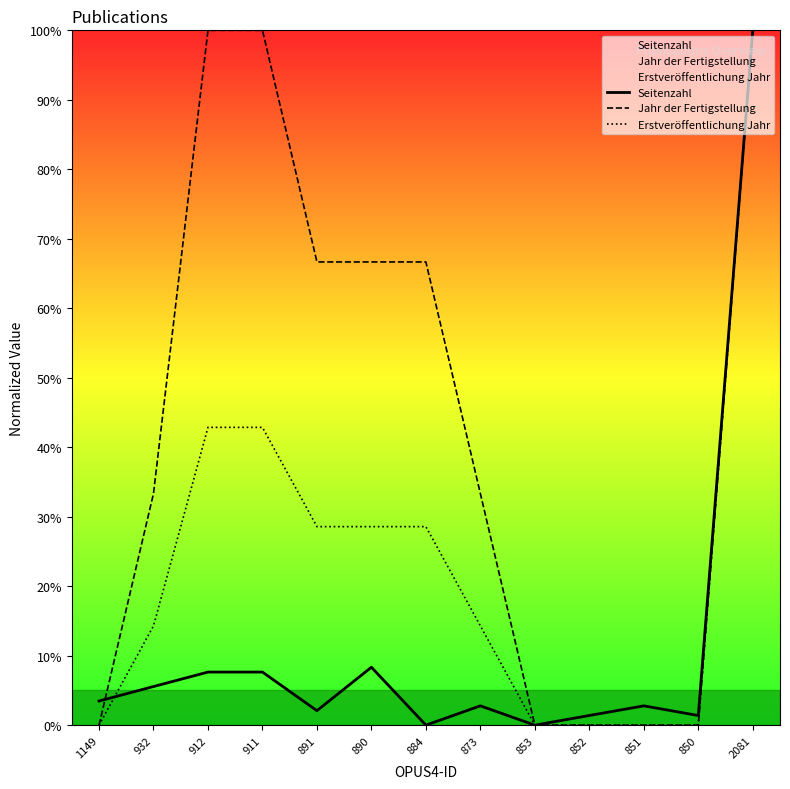

The Erstveröffentlichung Jahr series shows 0.0 at 850. True or false?

True